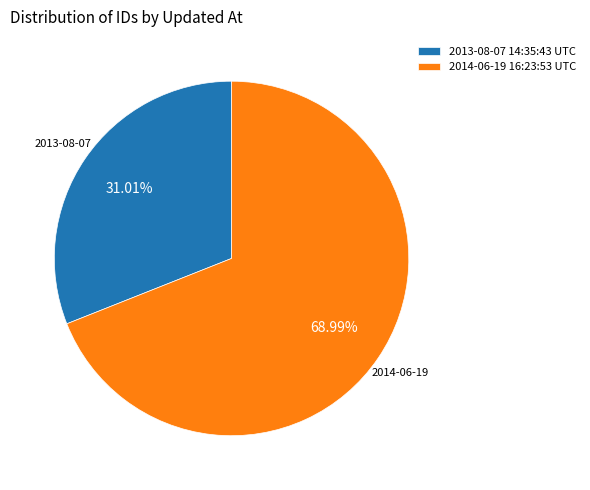

To the nearest percent, what percentage of the pie is 2014-06-19 16:23:53 UTC?

69%